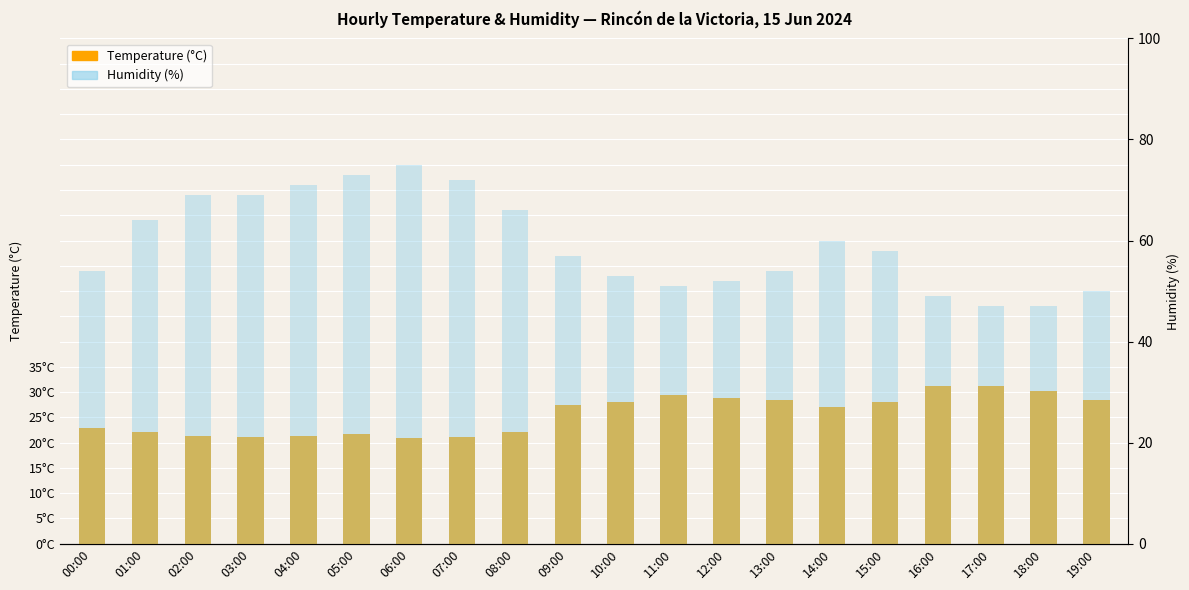

What is the average value of the Humidity (%) series?

59.5